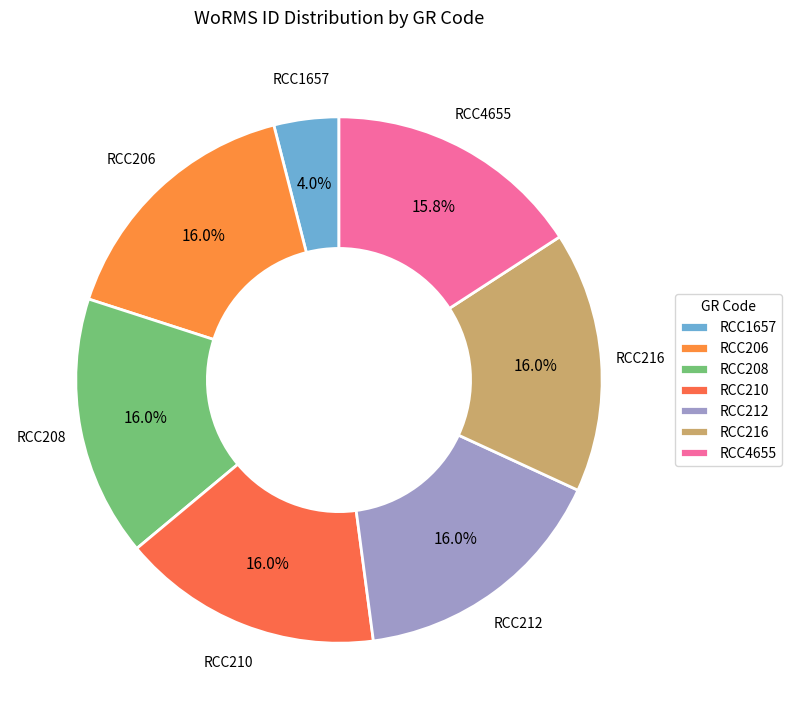

Is it true that RCC206 is 4% of the pie?

False